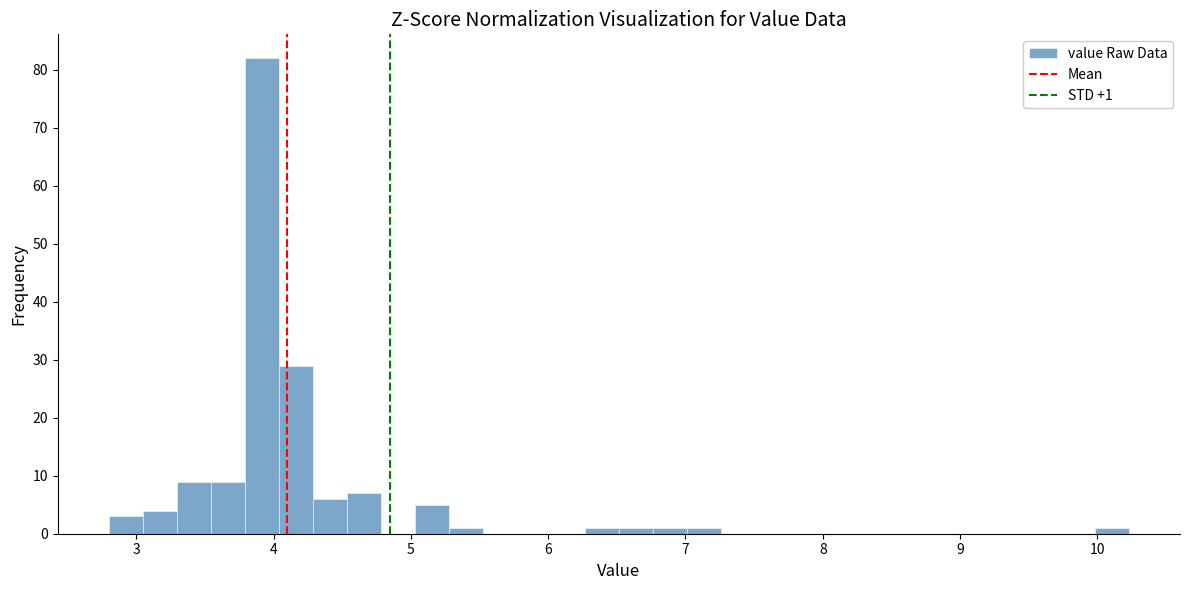

Read against the x-axis, roughly where is the centre of the tallest bar?

3.9